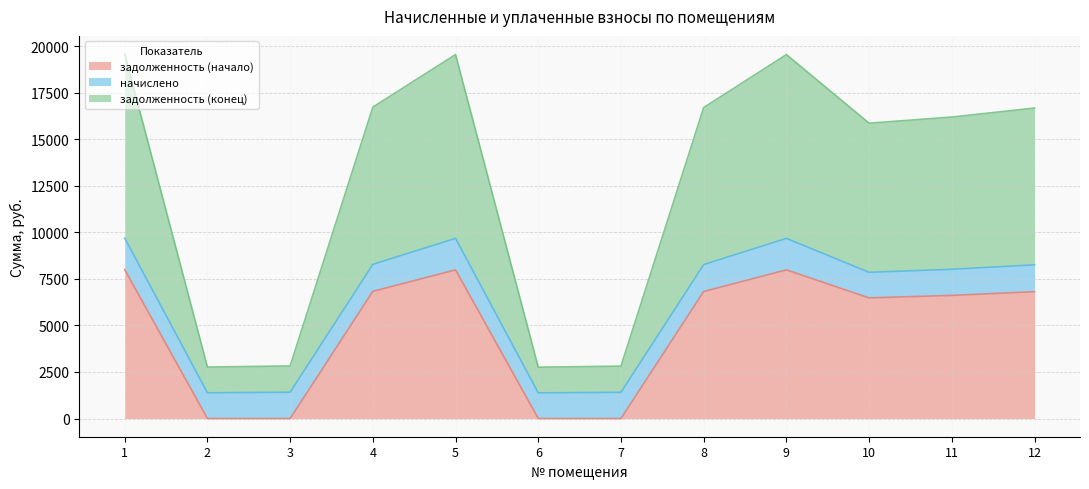

Which has a higher value, 5 or 10?

5